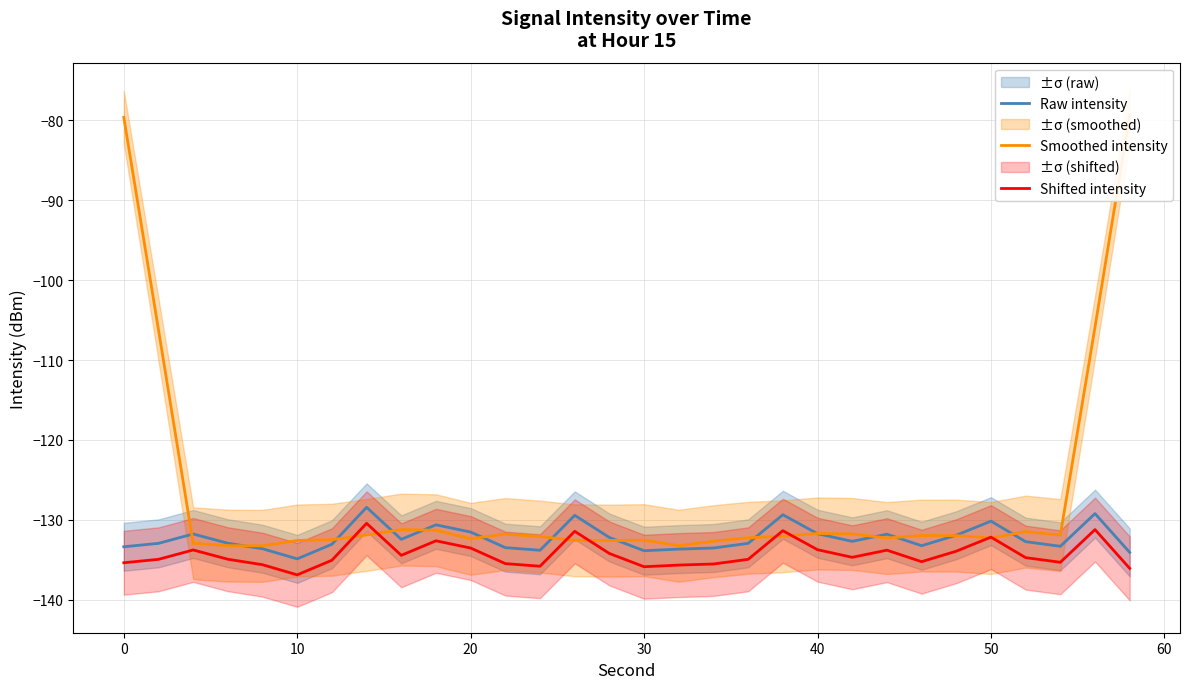

Which series has the largest total across all categories?

Smoothed intensity